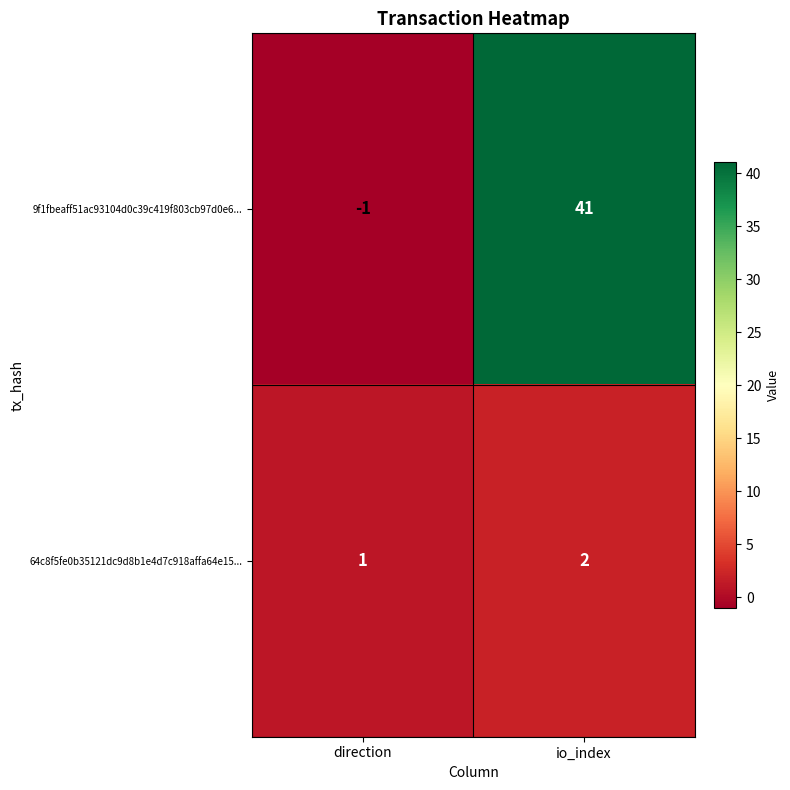

Is the value of 9f1fbeaff51ac93104d0c39c419f803cb97d0e6... at direction greater than the value of 64c8f5fe0b35121dc9d8b1e4d7c918affa64e15... at io_index?

No